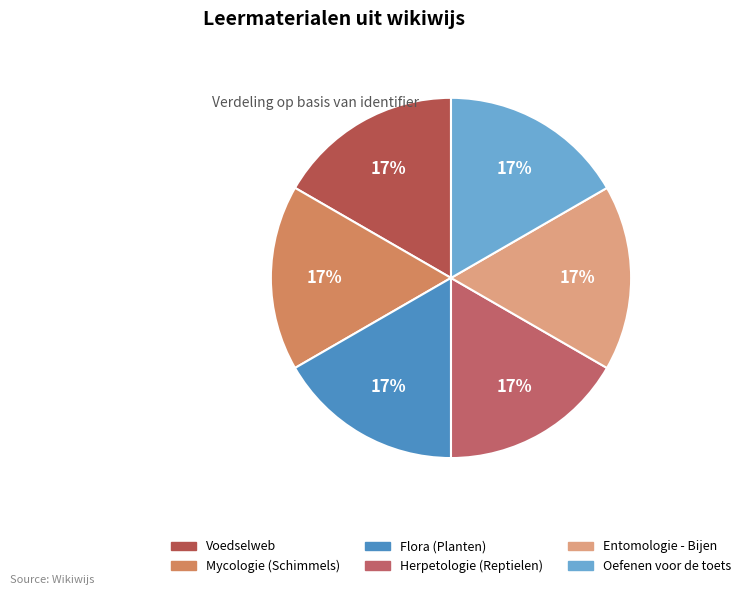

Is there any slice that represents more than half of the pie?

No